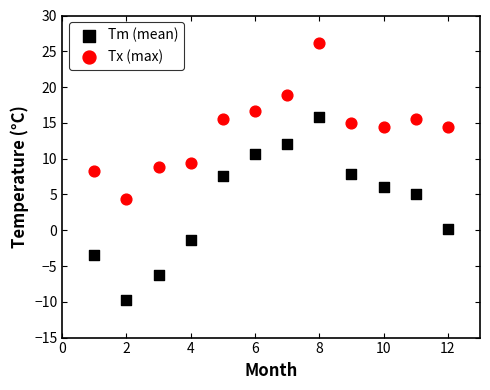

Which series contains the highest Y value?

Tx (max)